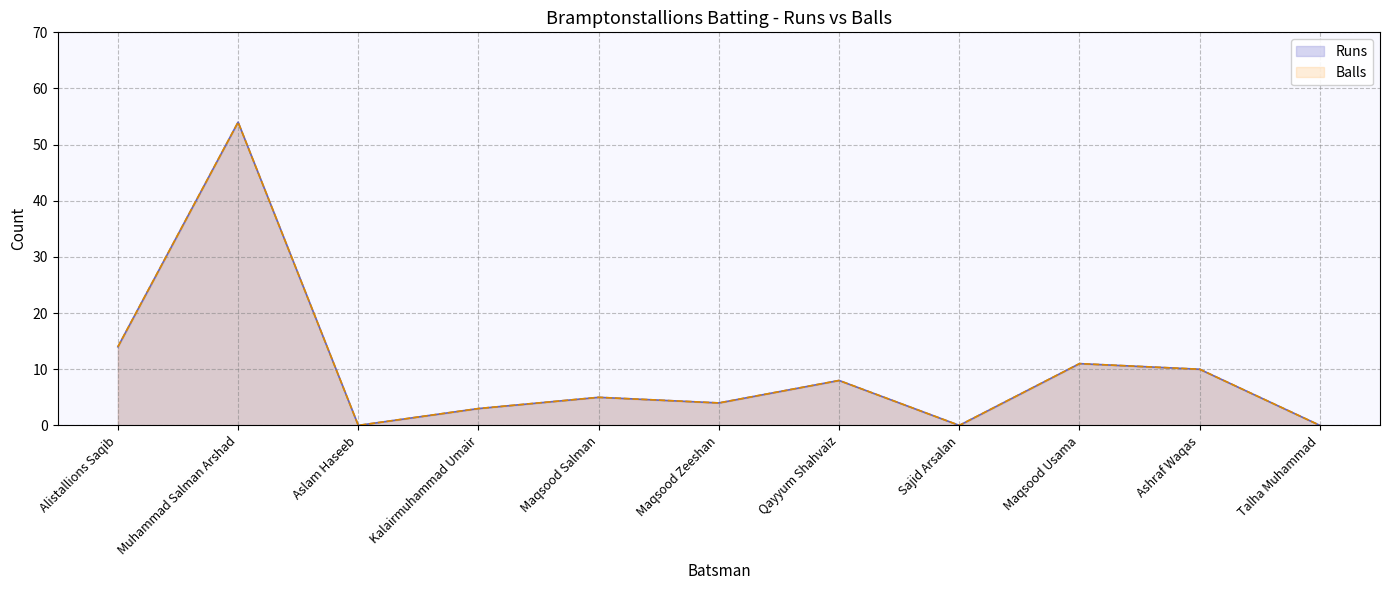

True or false: Runs and Balls cross at least once.

False